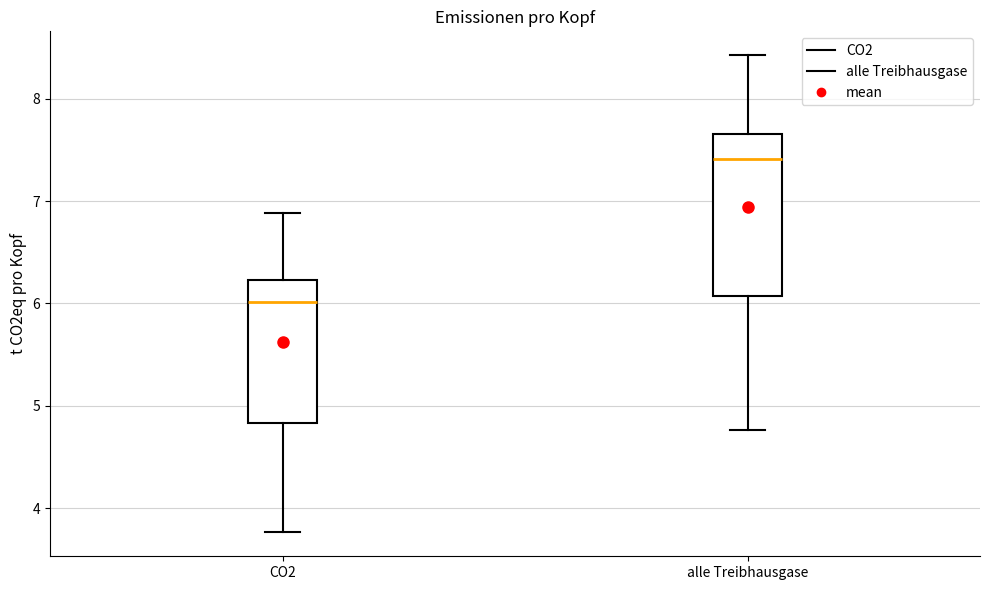

Reading left to right, read every box against the y-axis: the position of its median line, the range the box covers, and the ends of its whiskers. The values are not printed on the chart, so give them approximately, as read against the axis.

CO2: median 6.0, box 4.8 to 6.2, whiskers 3.8 to 6.9
alle Treibhausgase: median 7.4, box 6.1 to 7.7, whiskers 4.8 to 8.4